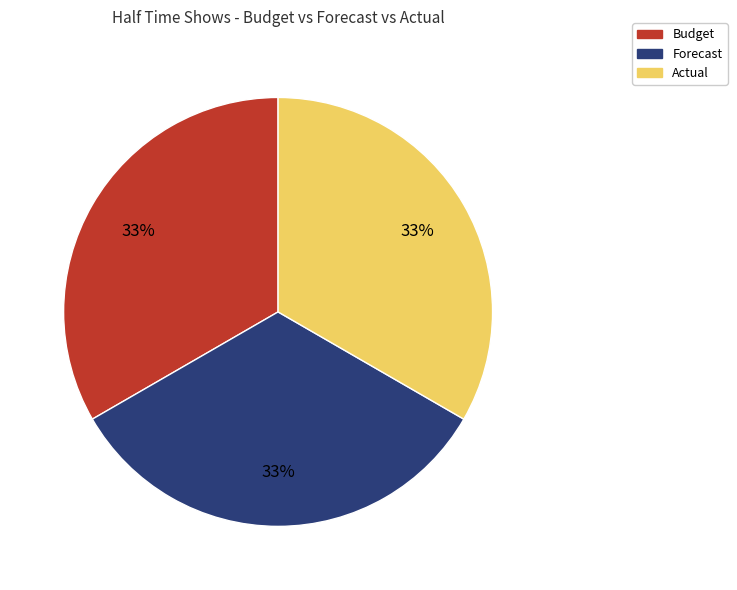

What percentage is the Budget slice, to the nearest percent?

33%